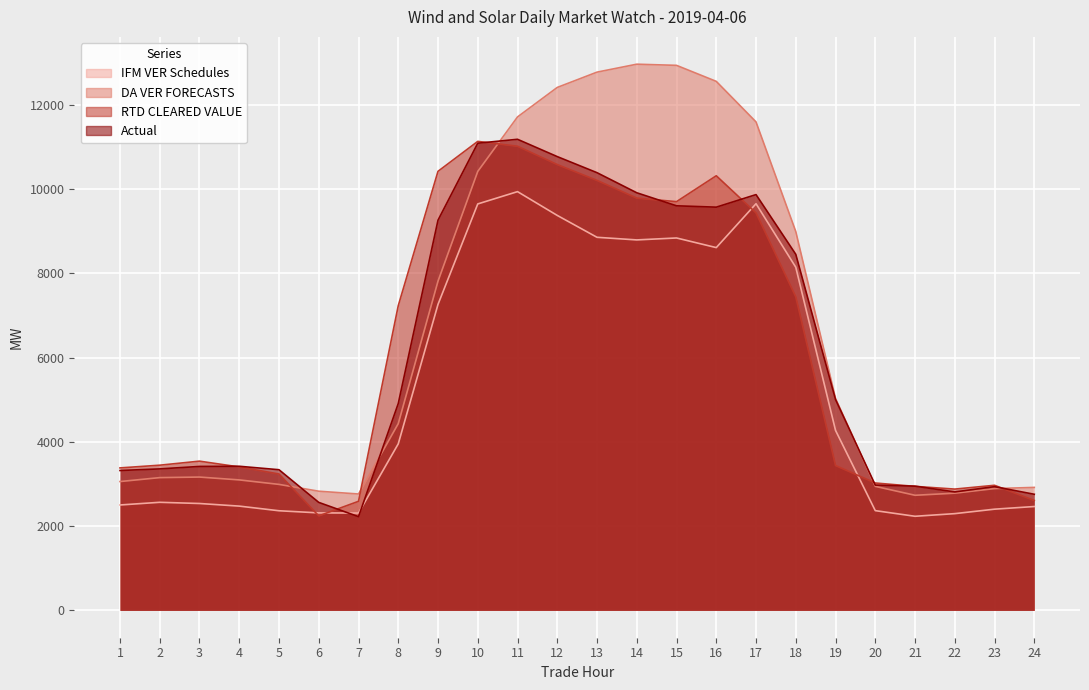

Which series has the widest spread of values?

DA VER FORECASTS